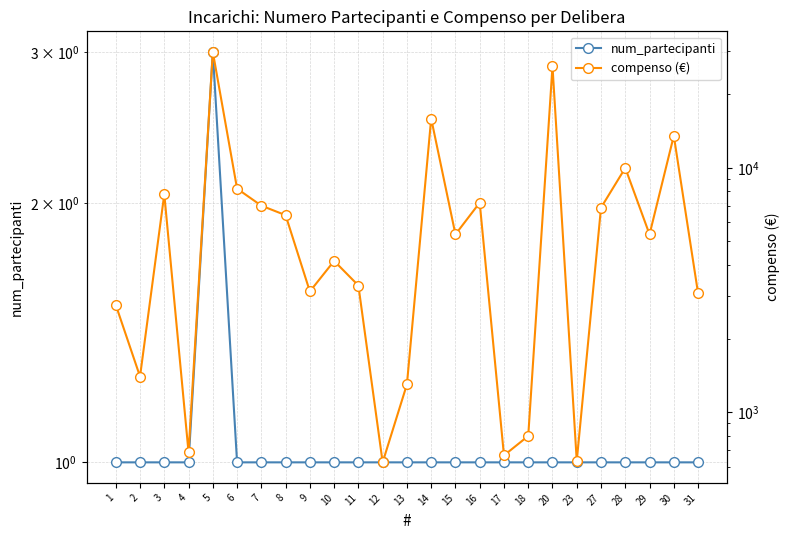

At 4, list the series in order from smallest to largest.

num_partecipanti, compenso (€)